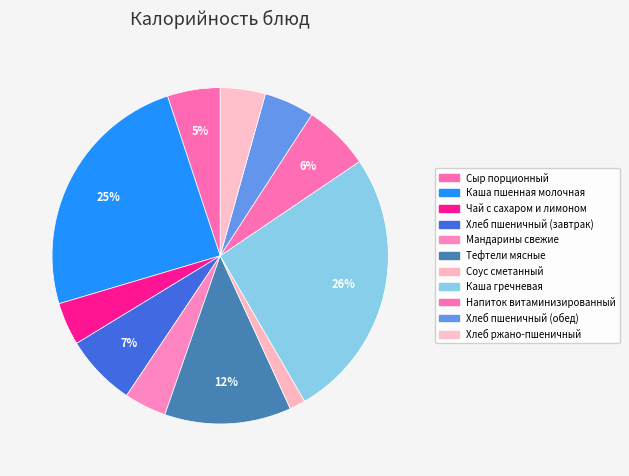

Count the number of slices in the pie.

11